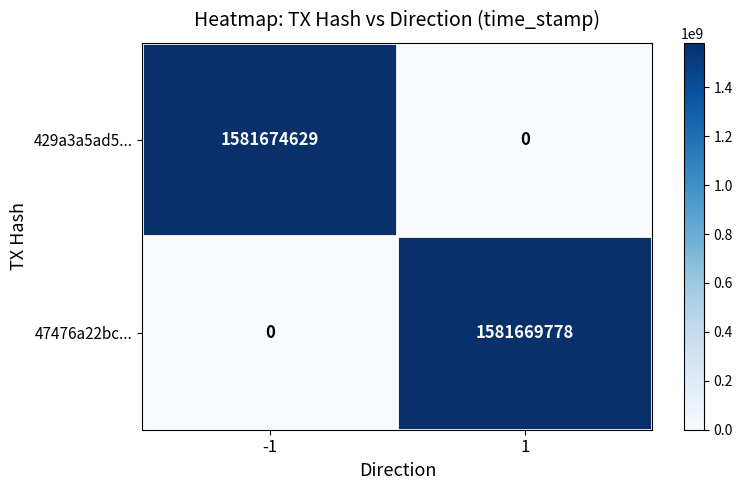

Which series has the widest spread of values?

429a3a5ad5...